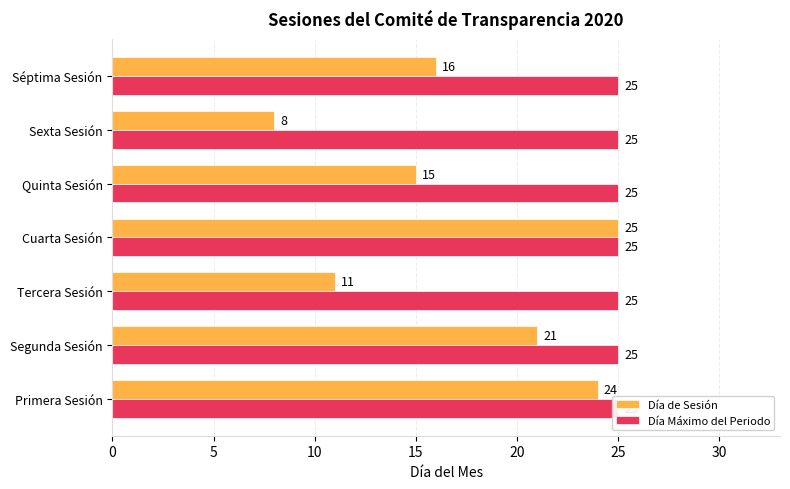

Is it true that Día Máximo del Periodo equals 0.6 at 0?

False